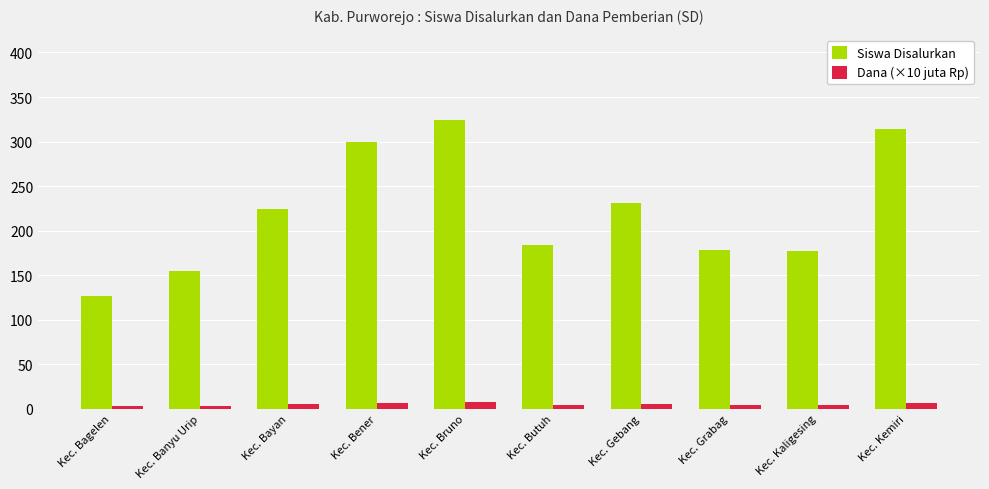

What is the difference between the maximum and minimum values in the Siswa Disalurkan series?

197.0